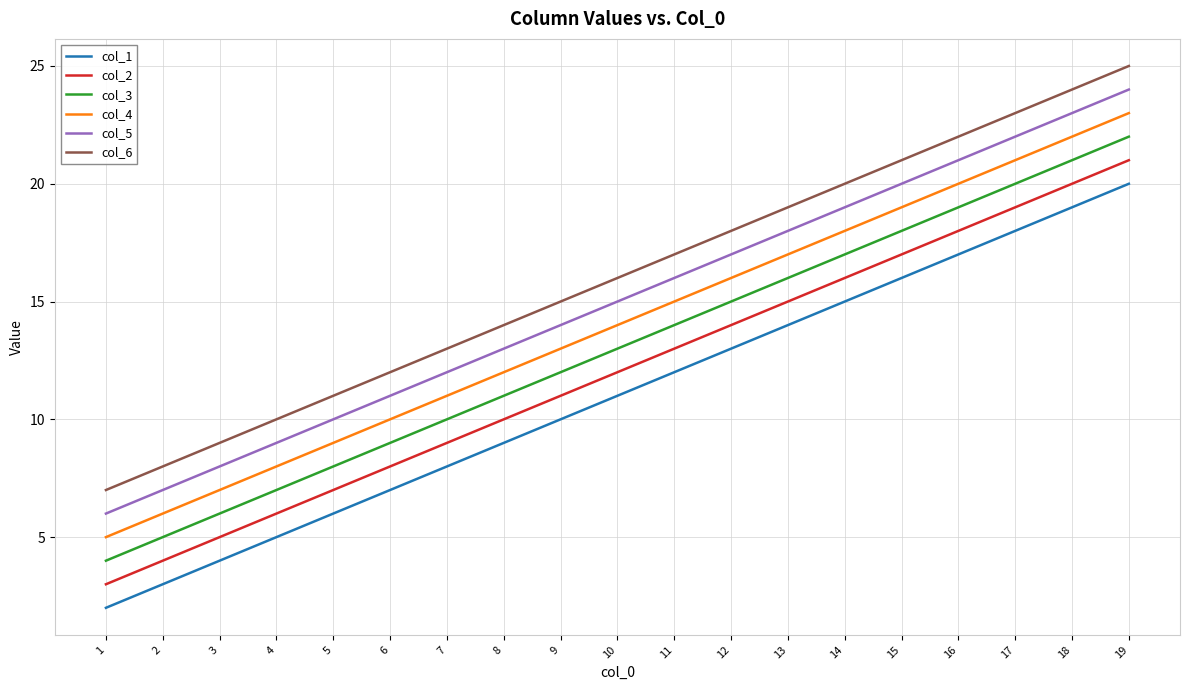

What is the sum of all col_6 values?

304